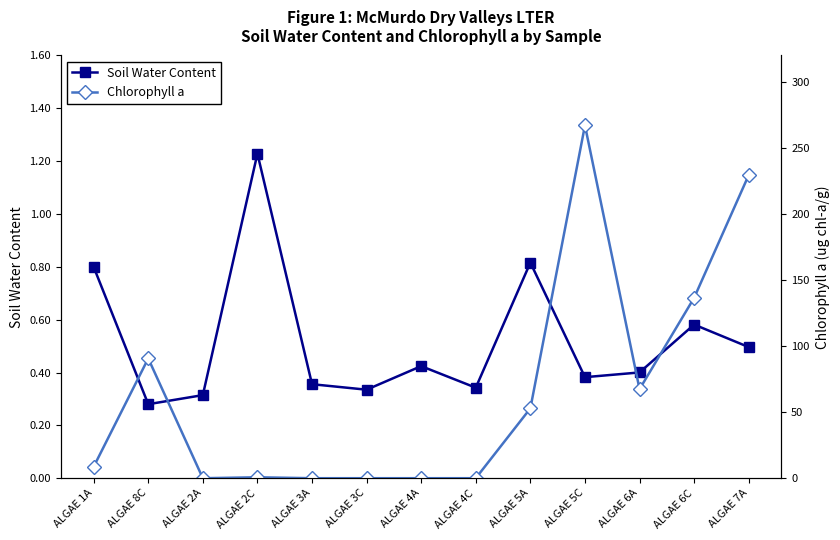

How many distinct data groups are displayed?

2